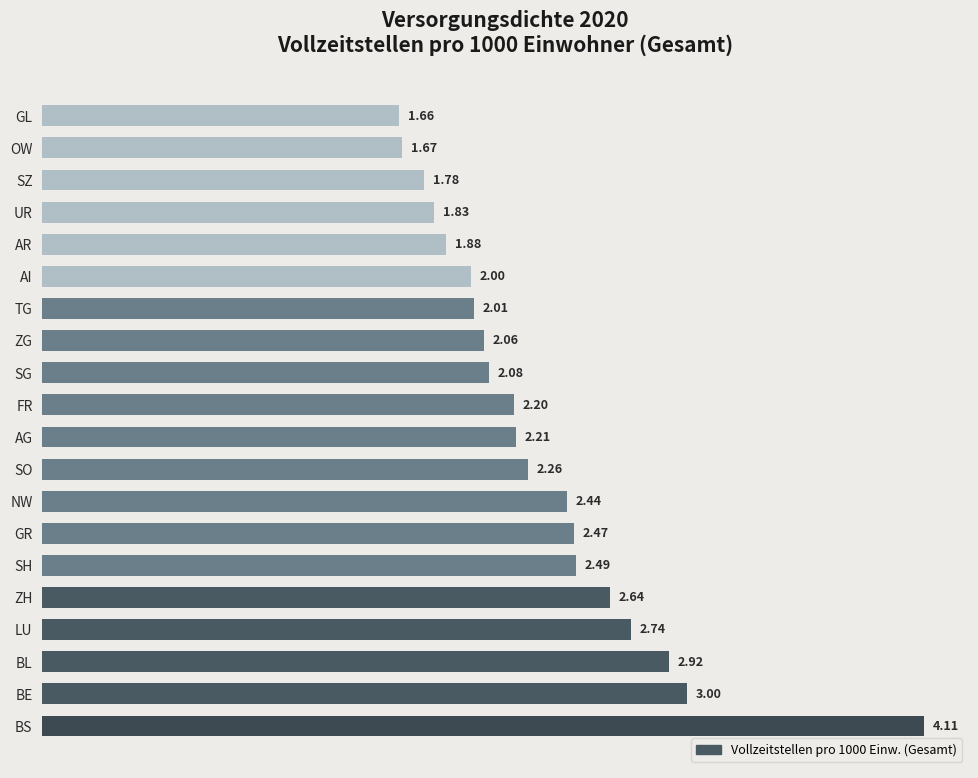

Between SZ and SO, which is larger?

SO